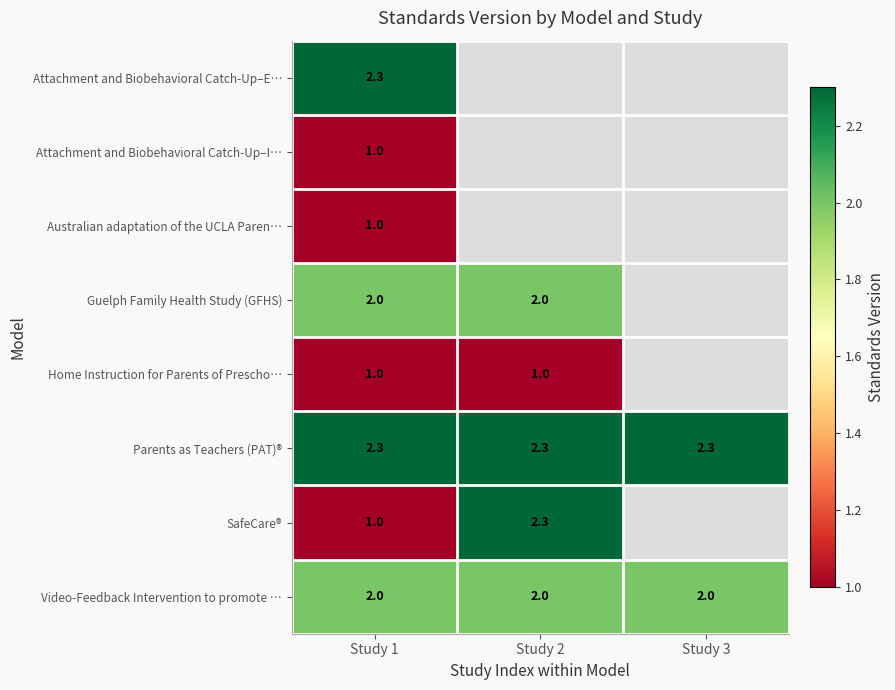

What is the difference between the highest and lowest values at Study 1?

1.3